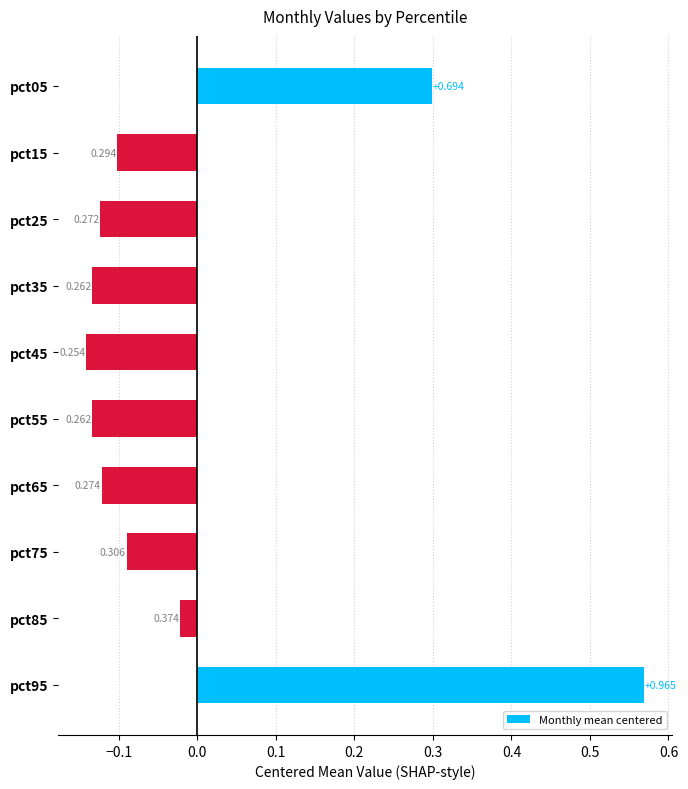

Which label corresponds to the smallest value in the chart?

pct45